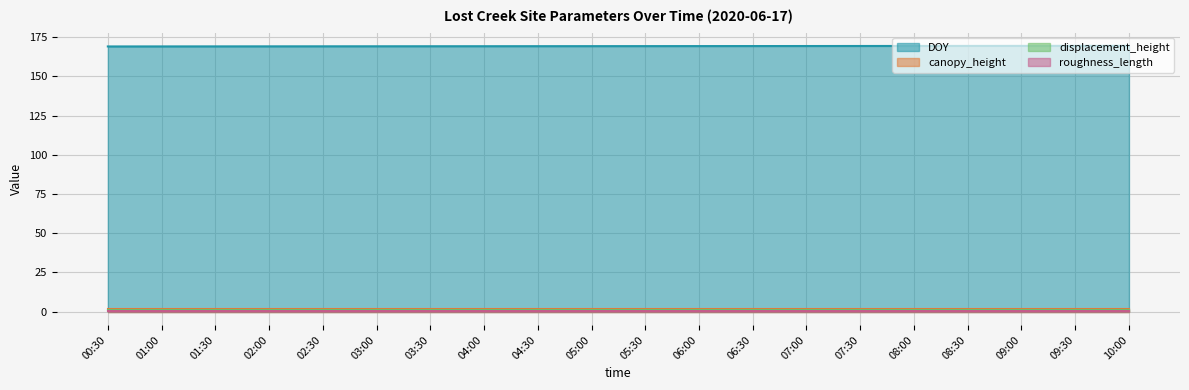

At which category is the sum across all series the highest?

10:00